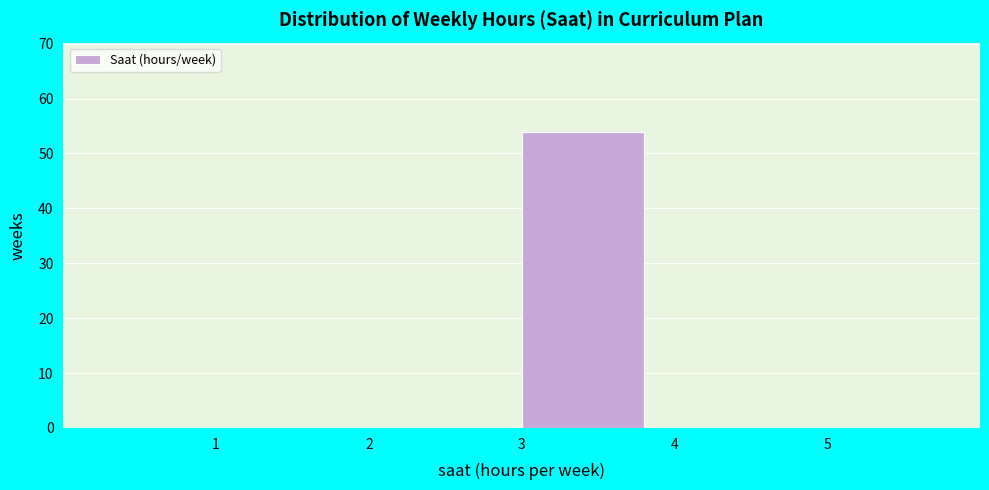

Reading left to right, list every bar in this chart as the range it spans on the x-axis followed by its height. The values are not printed on the chart, so give them approximately, as read against the axis.

1 to 2: 0
2 to 3: 0
3 to 4: 54
4 to 5: 0